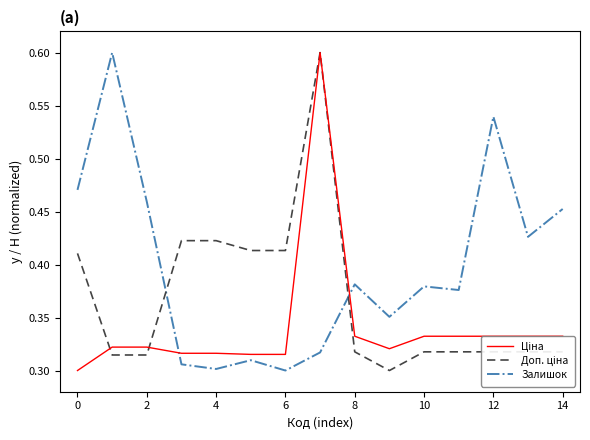

Does the chart display data point markers on the line(s)?

No